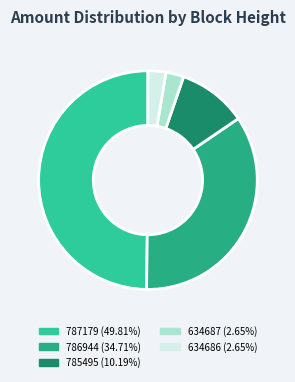

To the nearest percent, what percentage of the pie is 634686?

3%